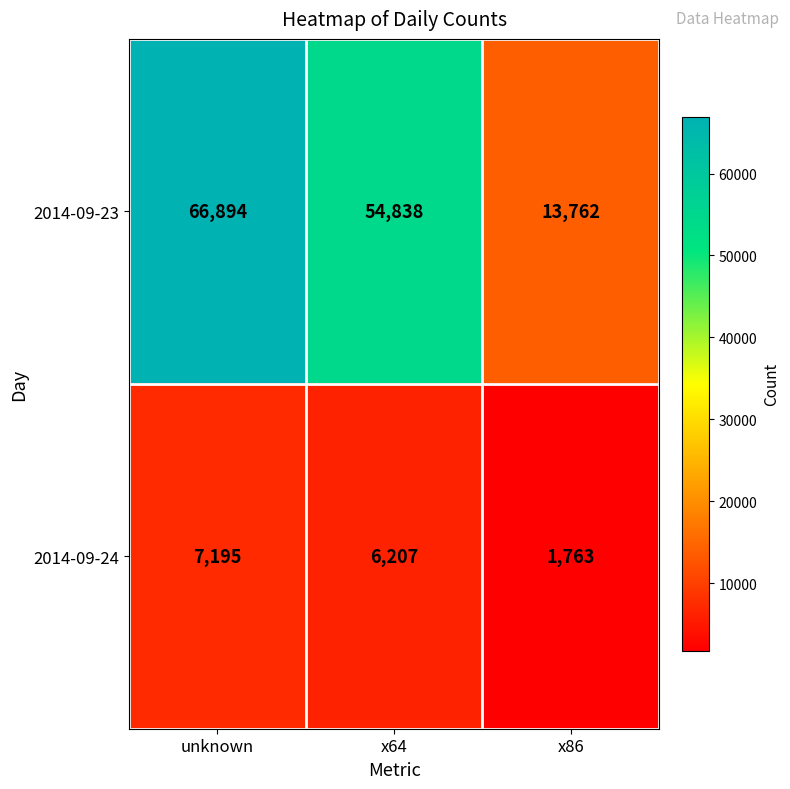

At how many categories does at least one series exceed 59415?

1